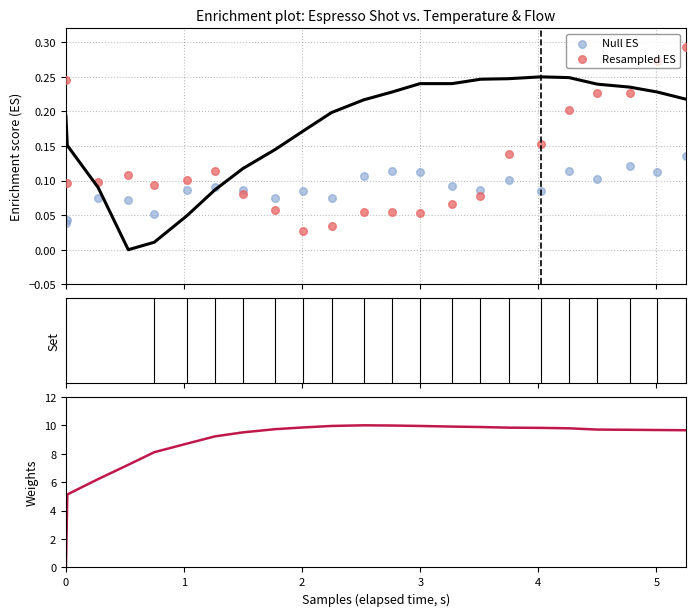

Which series has the widest spread of Y values?

flow_in (weights)